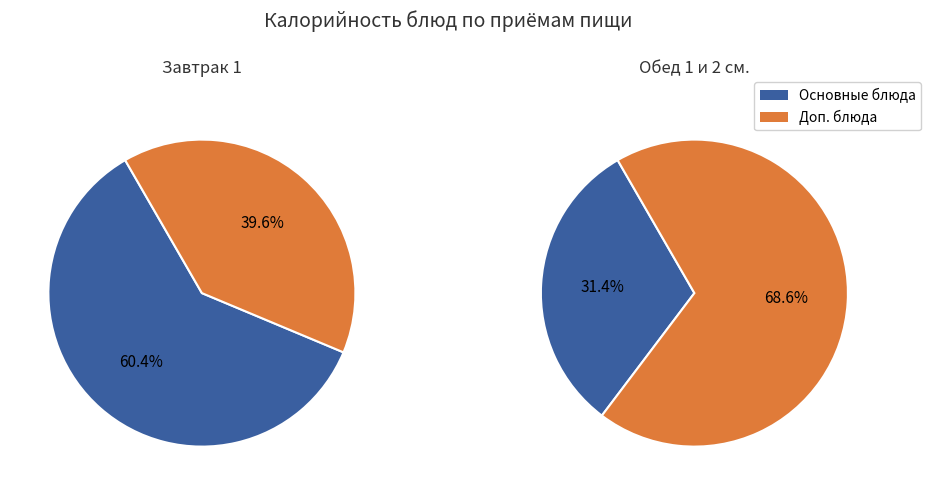

True or false: гор. Блюдо / греча accounts for 1% of the total.

False